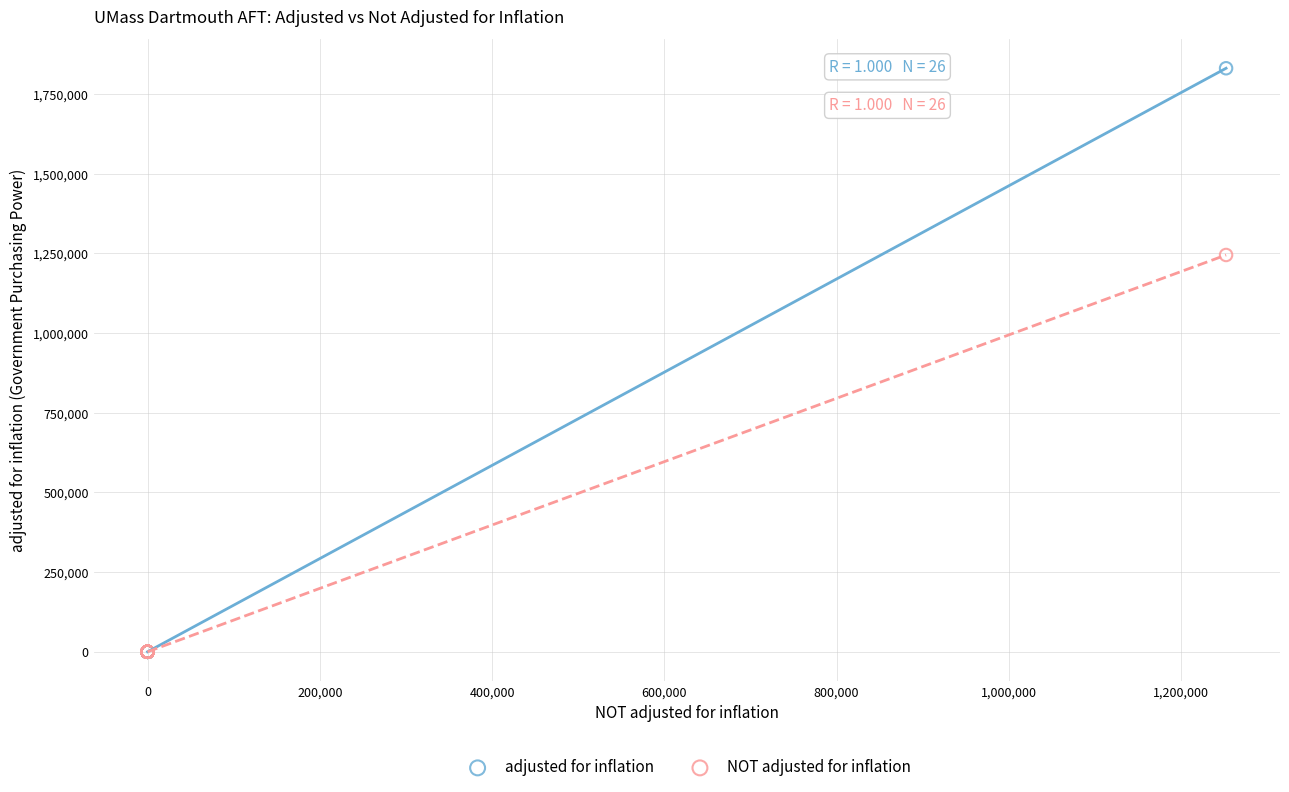

Which series contains the highest Y value?

adjusted for inflation